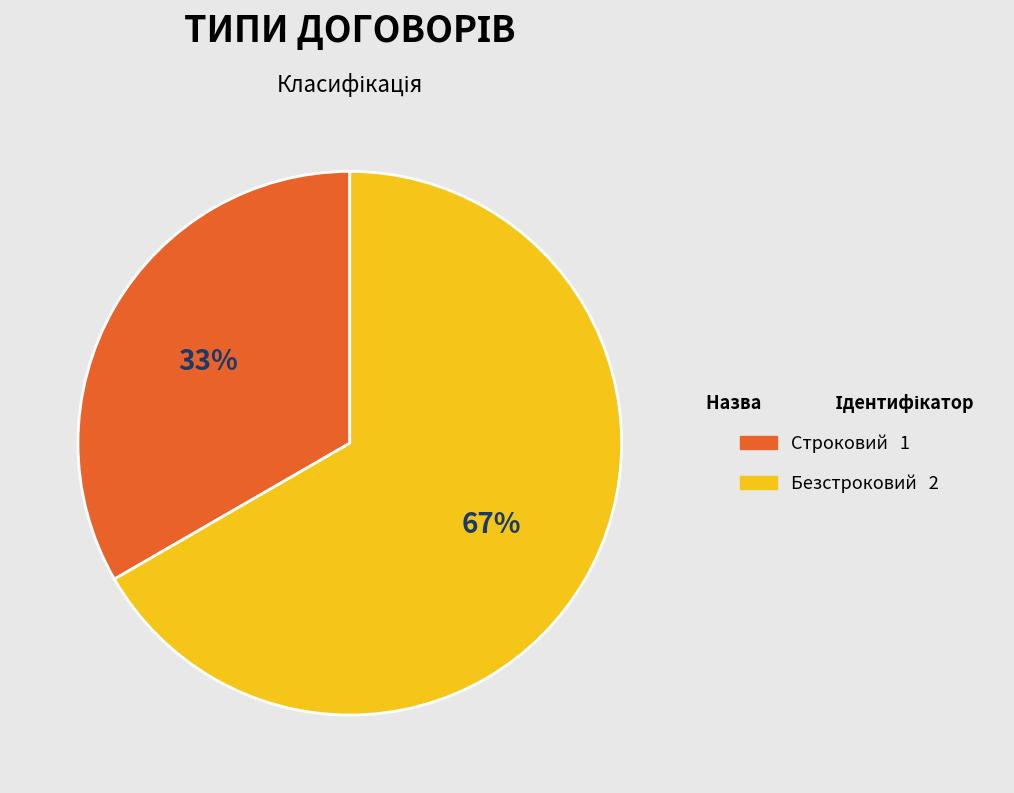

What percentage is the Строковий slice, to the nearest percent?

33%